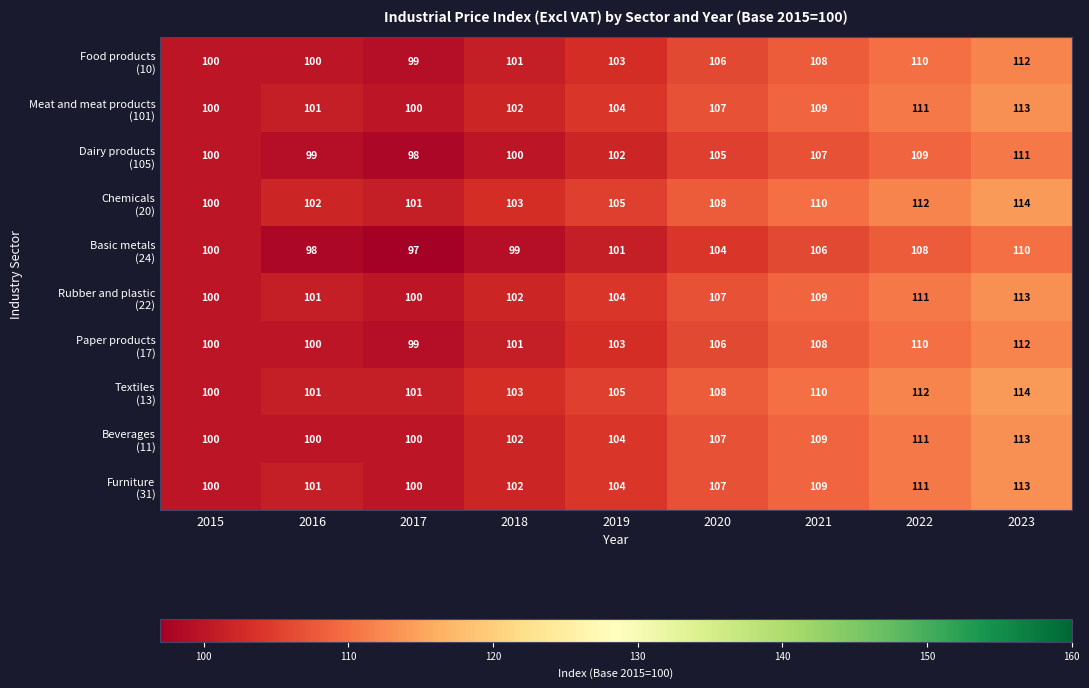

What is the total value across all series at 2017?

995